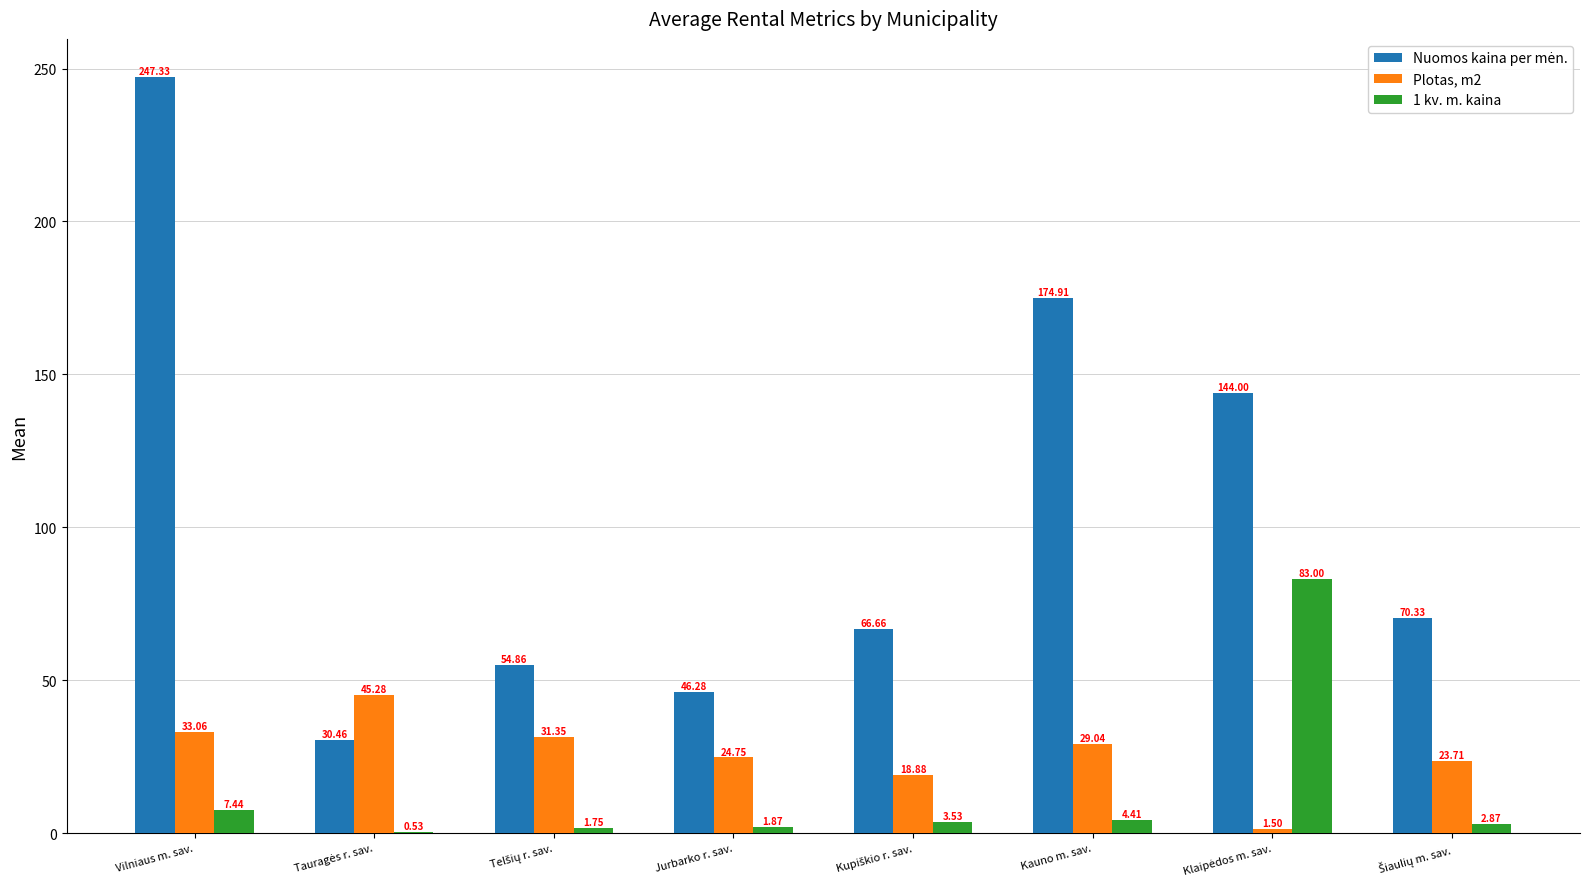

What is the sum of all Plotas, m2 values?

207.6